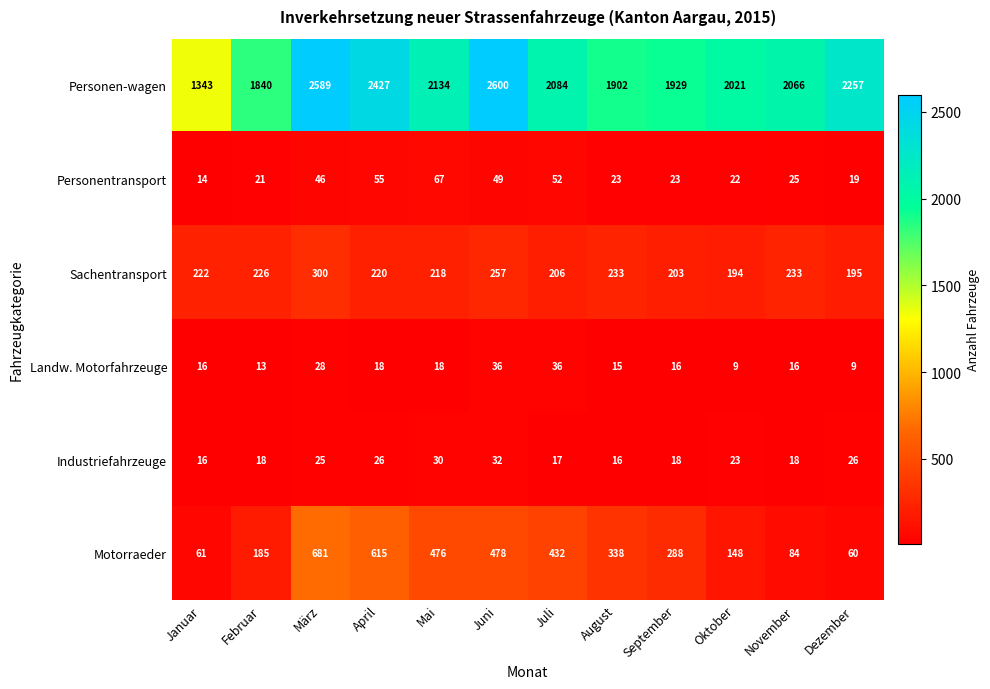

What is the difference between the Personentransport values at März and Januar?

32